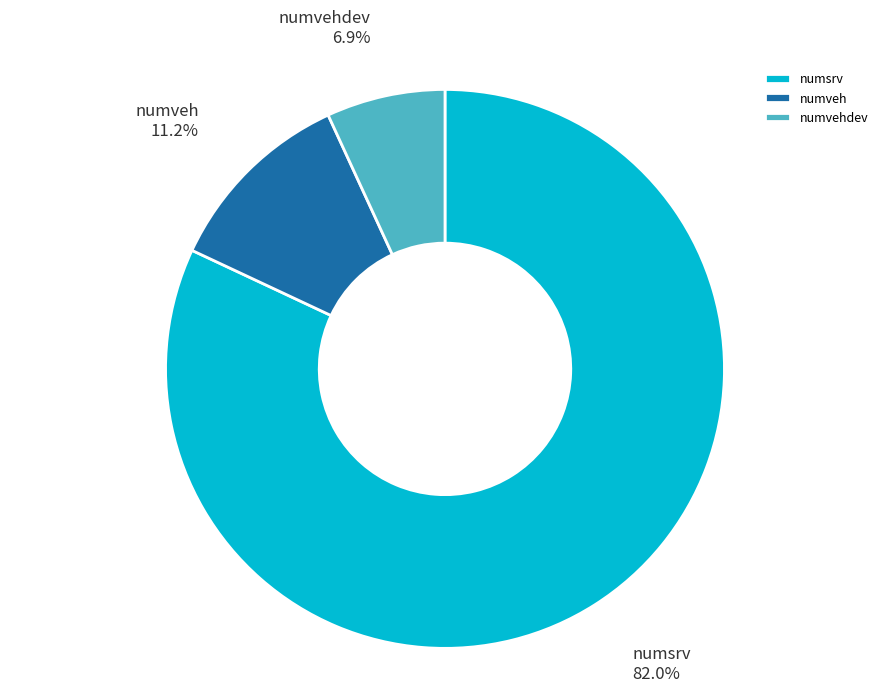

Which has a higher value, numsrv or numveh?

numsrv